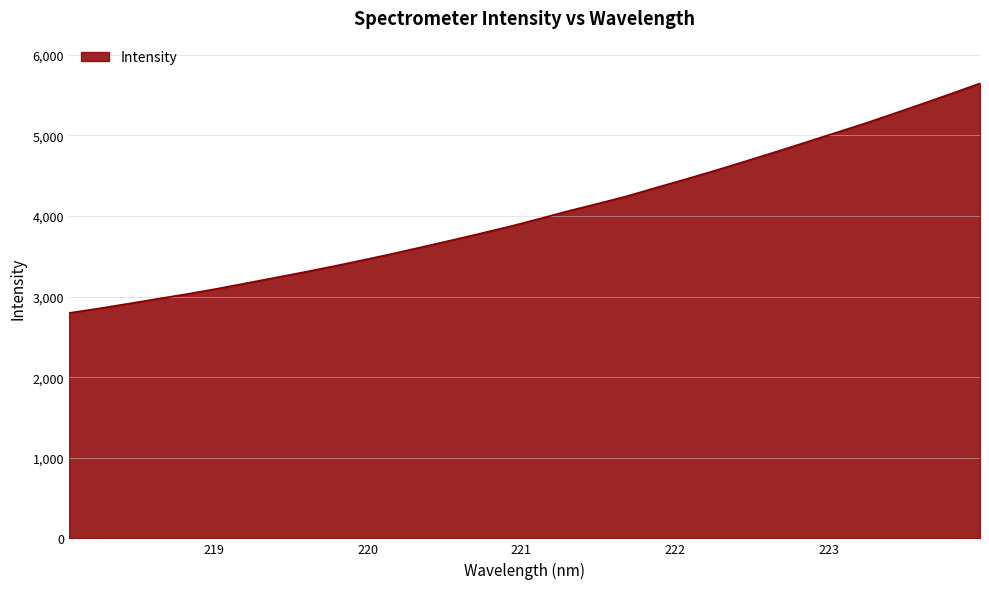

Count the number of categories in the chart.

32